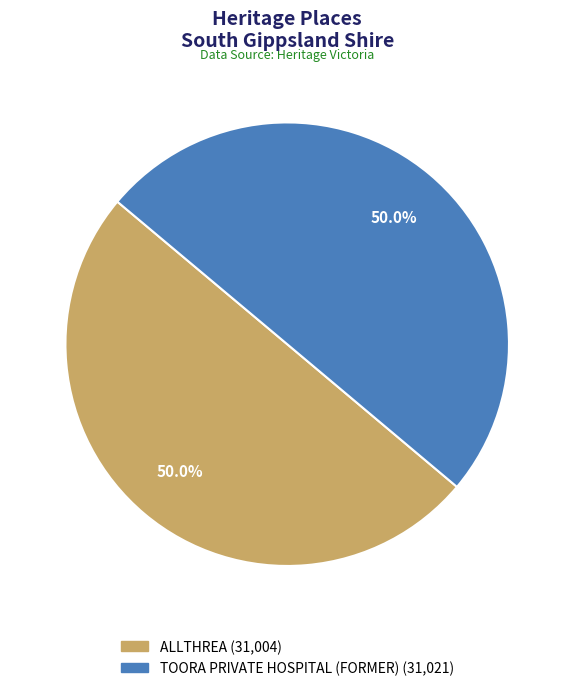

How much of the chart is everything except TOORA PRIVATE HOSPITAL (FORMER) (31,021)?

50.0%